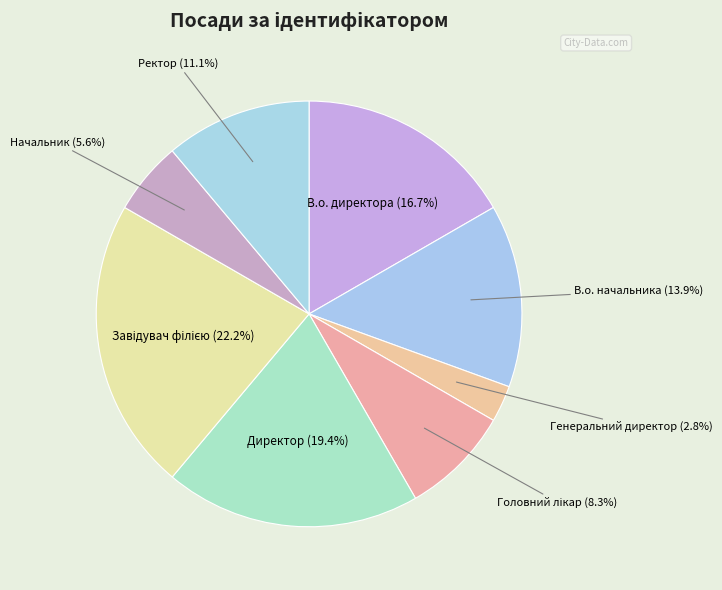

To the nearest percent, what portion does Начальник represent?

6%